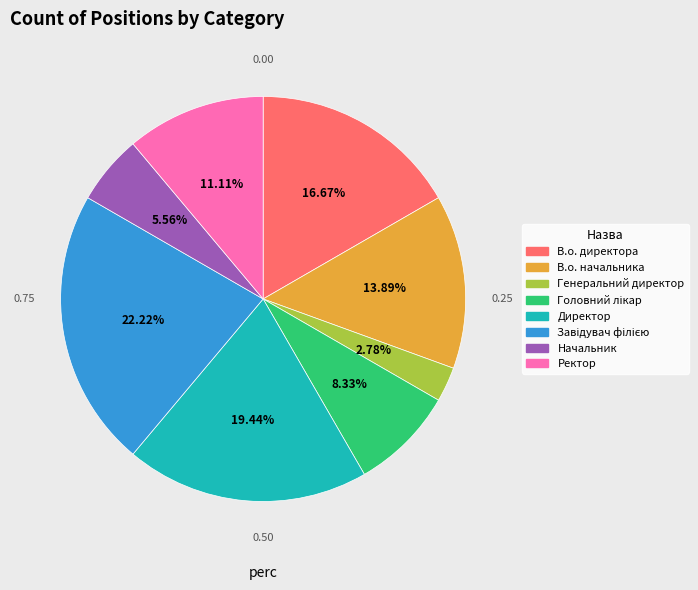

Does Начальник account for over 50% of the chart?

No